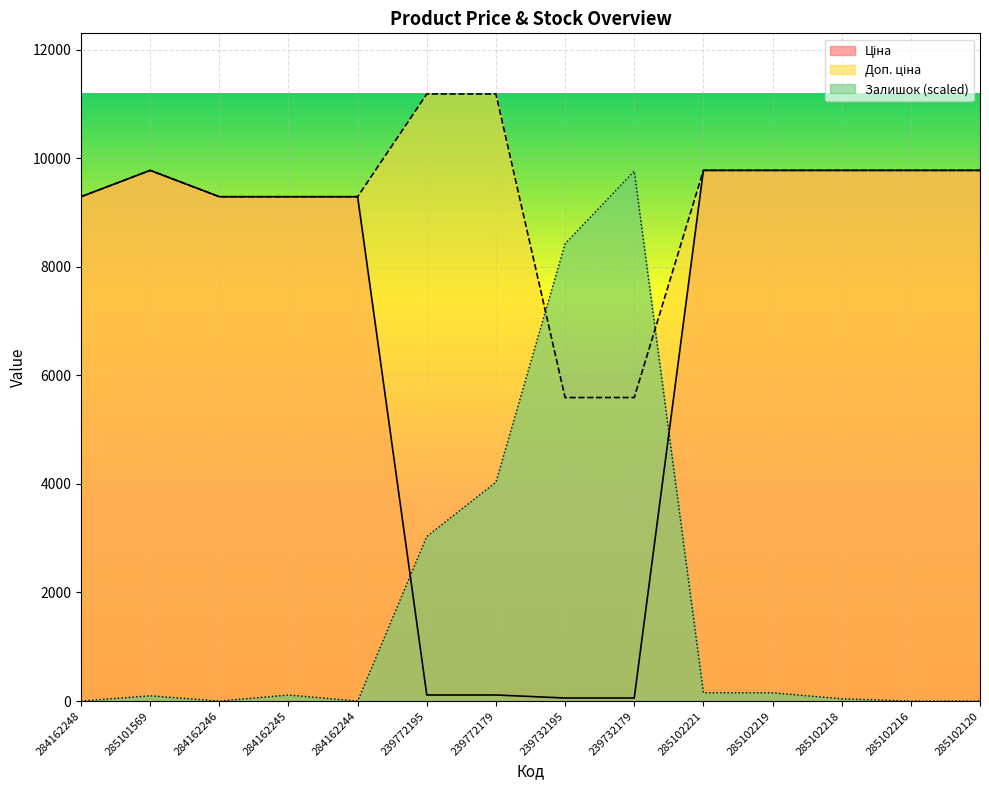

Is it true that Залишок equals 5458.5 at 284162244?

False